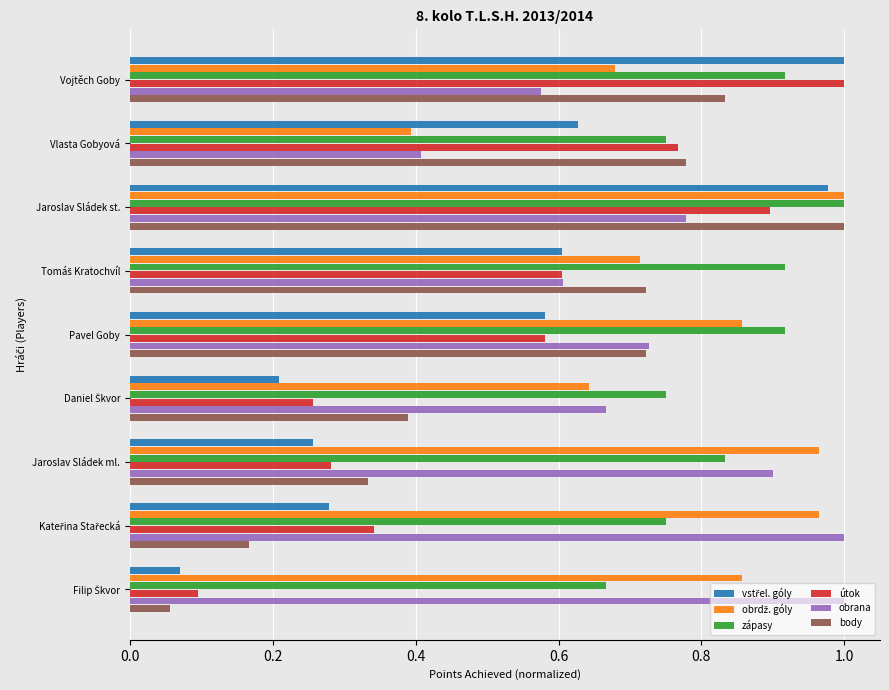

What is the sum of all obrana values?

6.7